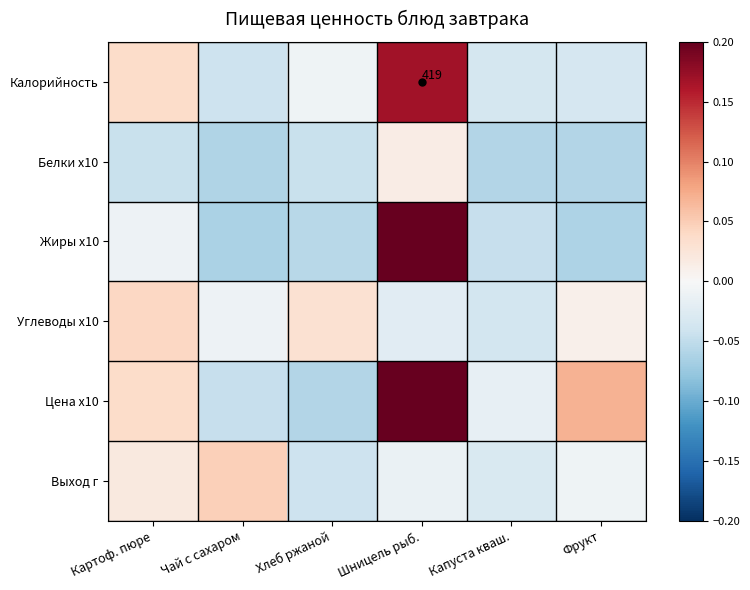

At Капуста кваш., list the series in order from largest to smallest.

Цена x10, Выход г, Калорийность, Углеводы x10, Жиры x10, Белки x10